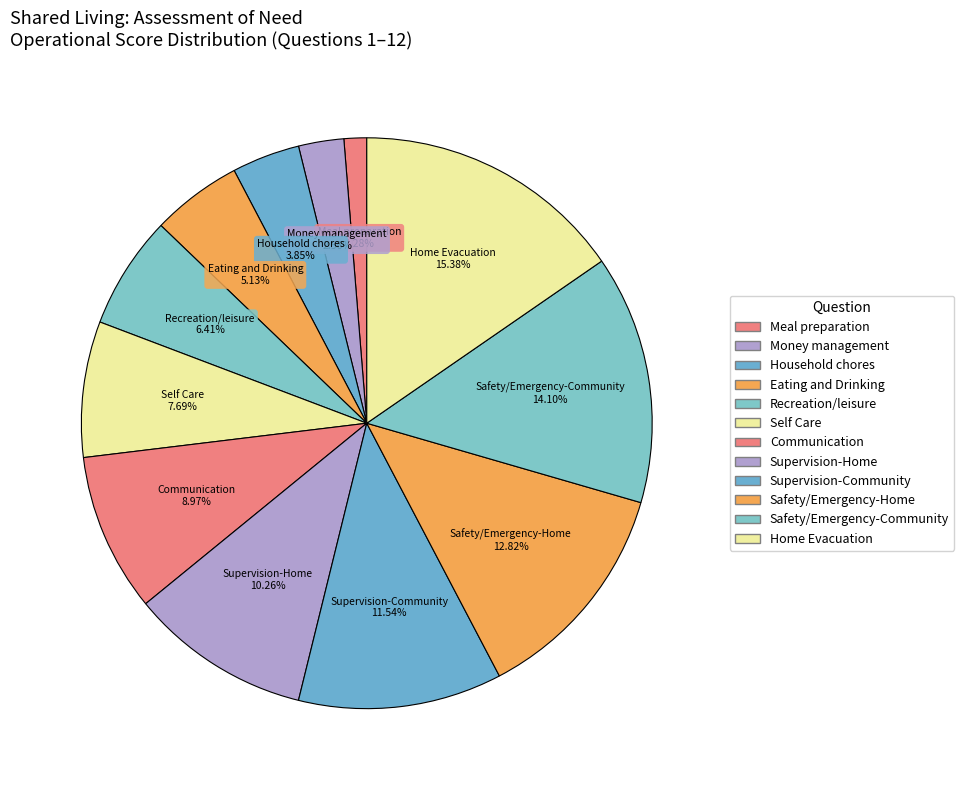

How much of the chart is everything except Safety/Emergency-Home?

87.2%